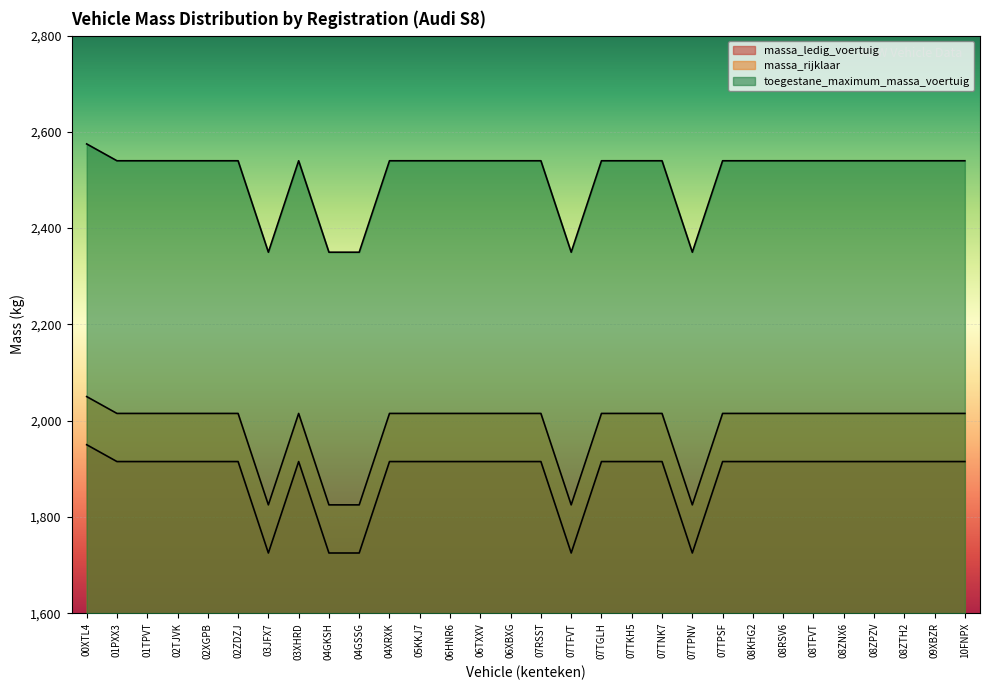

Rank the series by their average value, from highest to lowest.

toegestane_maximum_massa_voertuig, massa_rijklaar, massa_ledig_voertuig